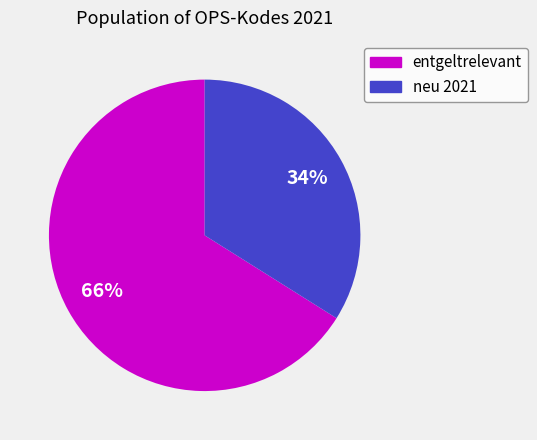

To the nearest percent, what is the combined percentage of entgeltrelevant and neu 2021?

100%